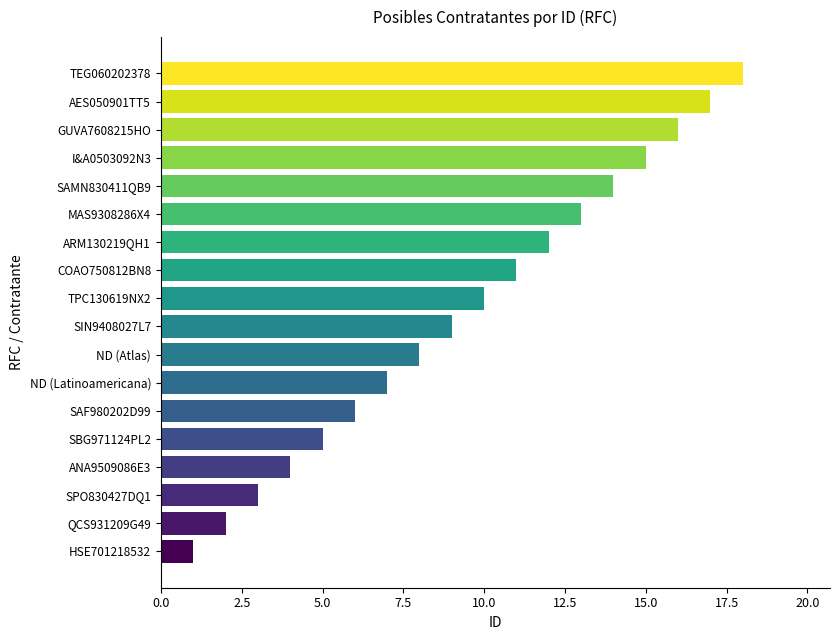

True or false: the data shows 7 at ND (Latinoamericana).

True